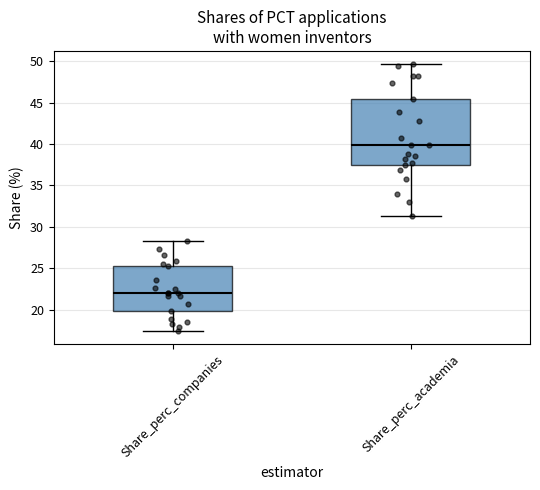

Reading left to right, read every box against the y-axis: the position of its median line, the range the box covers, and the ends of its whiskers. The values are not printed on the chart, so give them approximately, as read against the axis.

Share_perc_companies: median 22.0, box 20.0 to 25.5, whiskers 17.5 to 28.5
Share_perc_academia: median 40.0, box 37.5 to 45.5, whiskers 31.5 to 49.5